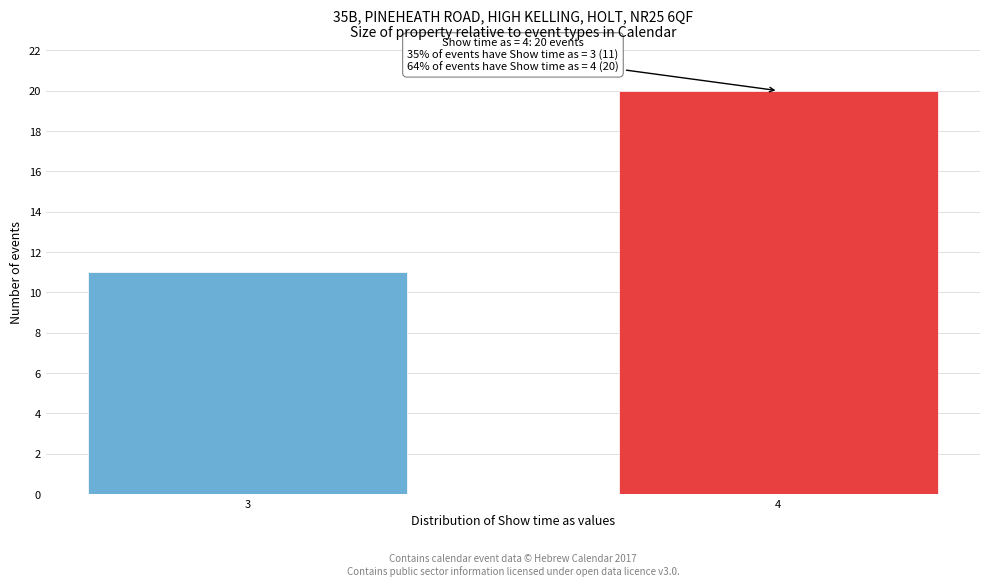

Reading left to right, list all the values displayed in this chart.

11	20